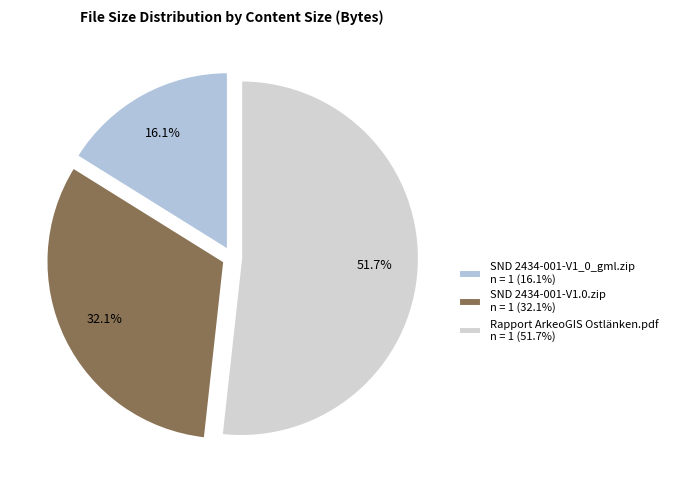

Count the number of slices in the pie.

3